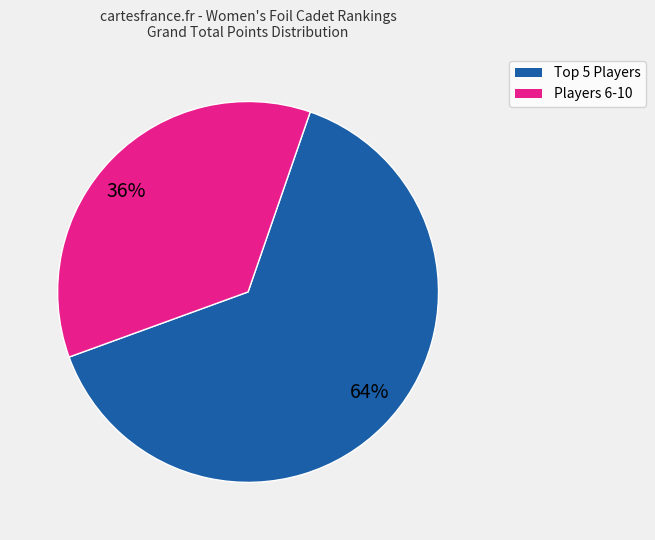

To the nearest percent, what percentage of the pie is 36%?

36%